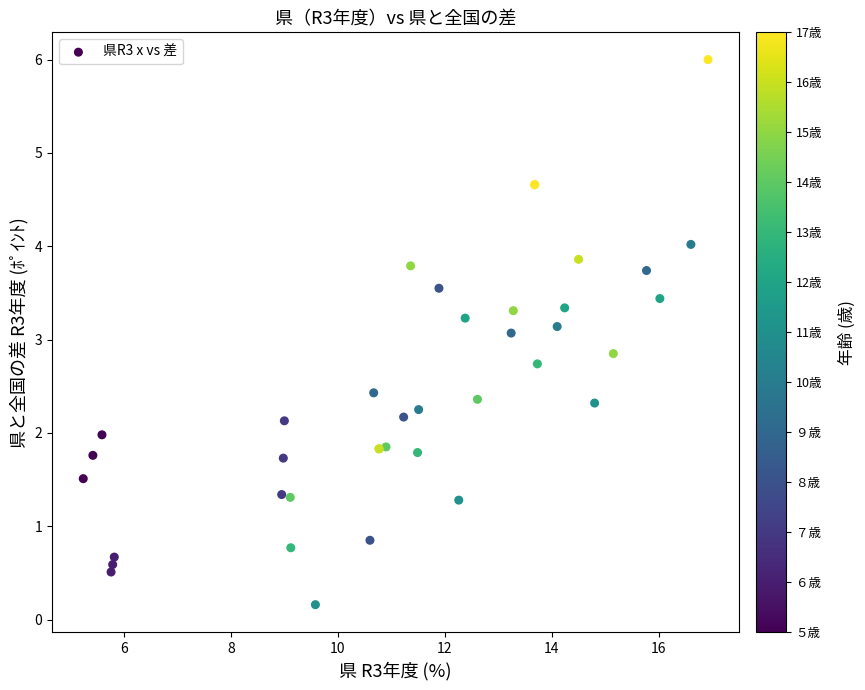

What Y value in the scatter plot is closest to 3?

3.1